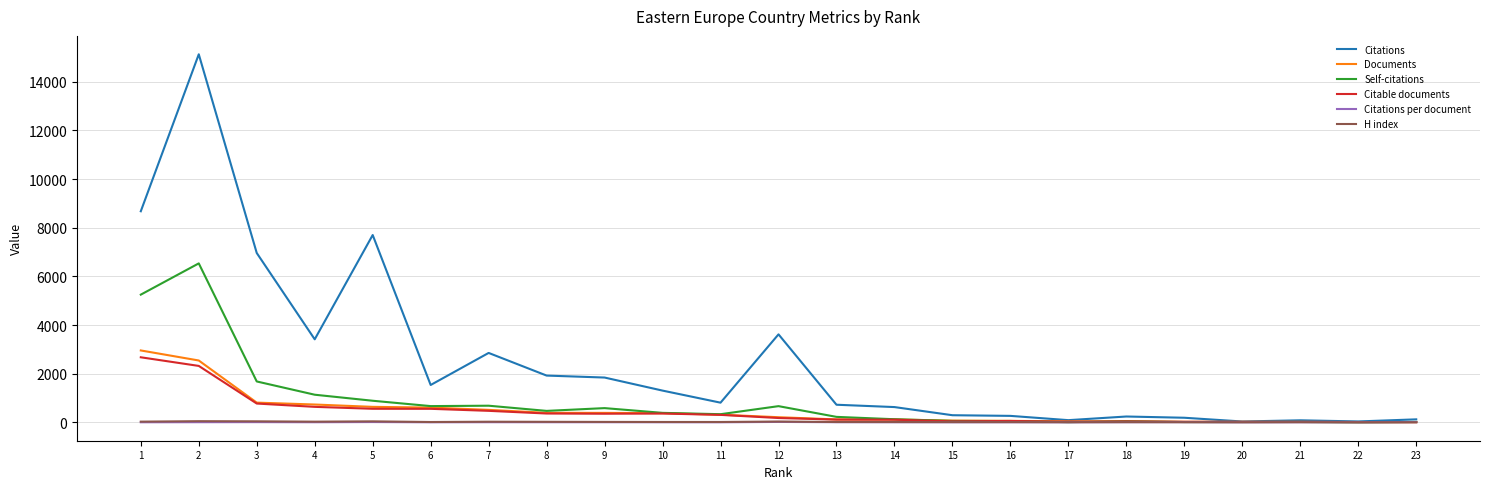

Which series has the largest range (max minus min)?

Citations